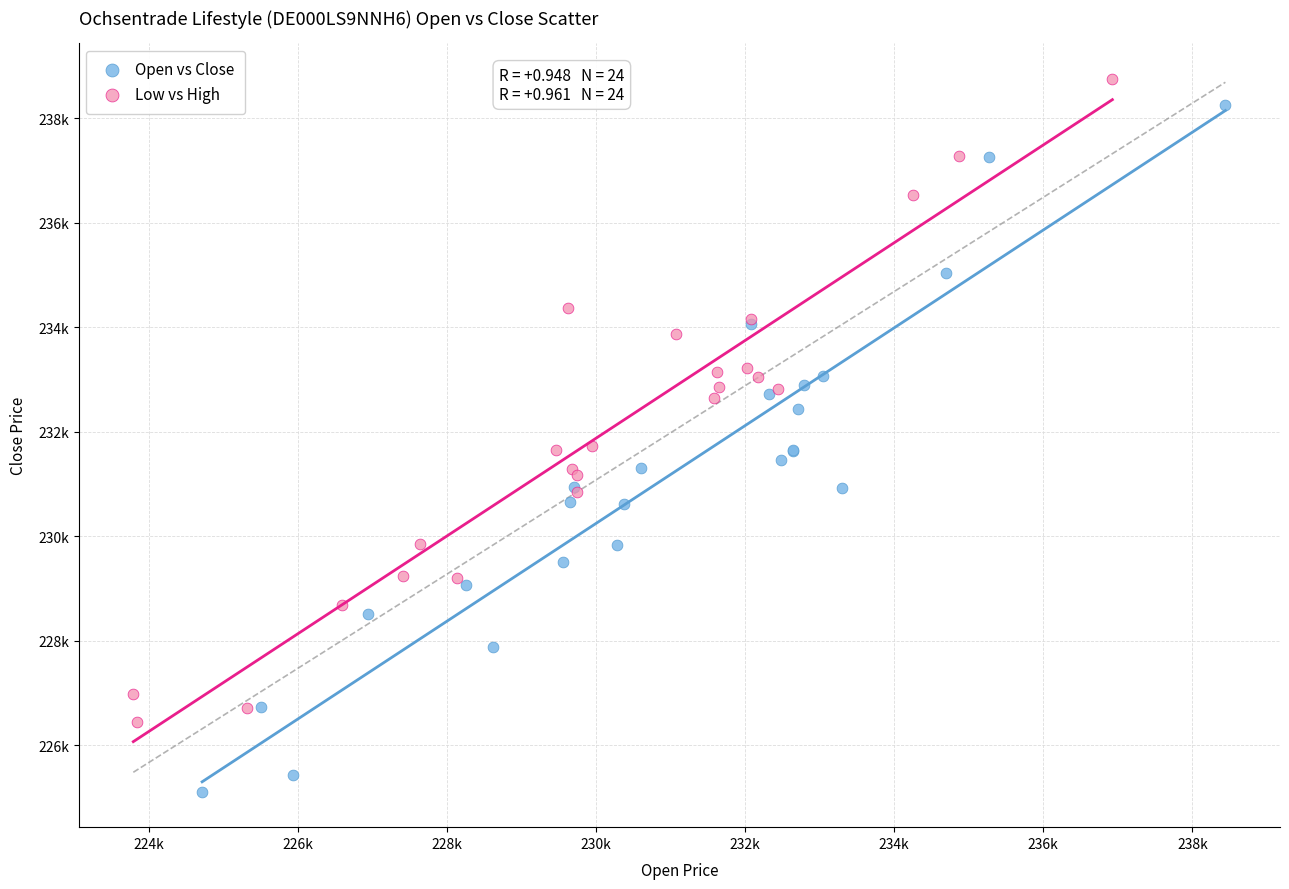

What are all the series names shown in the legend?

Open vs Close, Low vs High